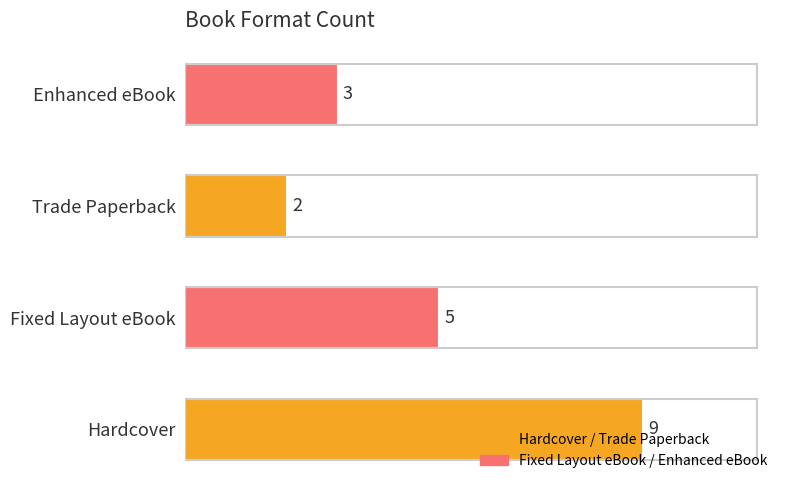

Which category has the lowest value across all series?

Trade Paperback